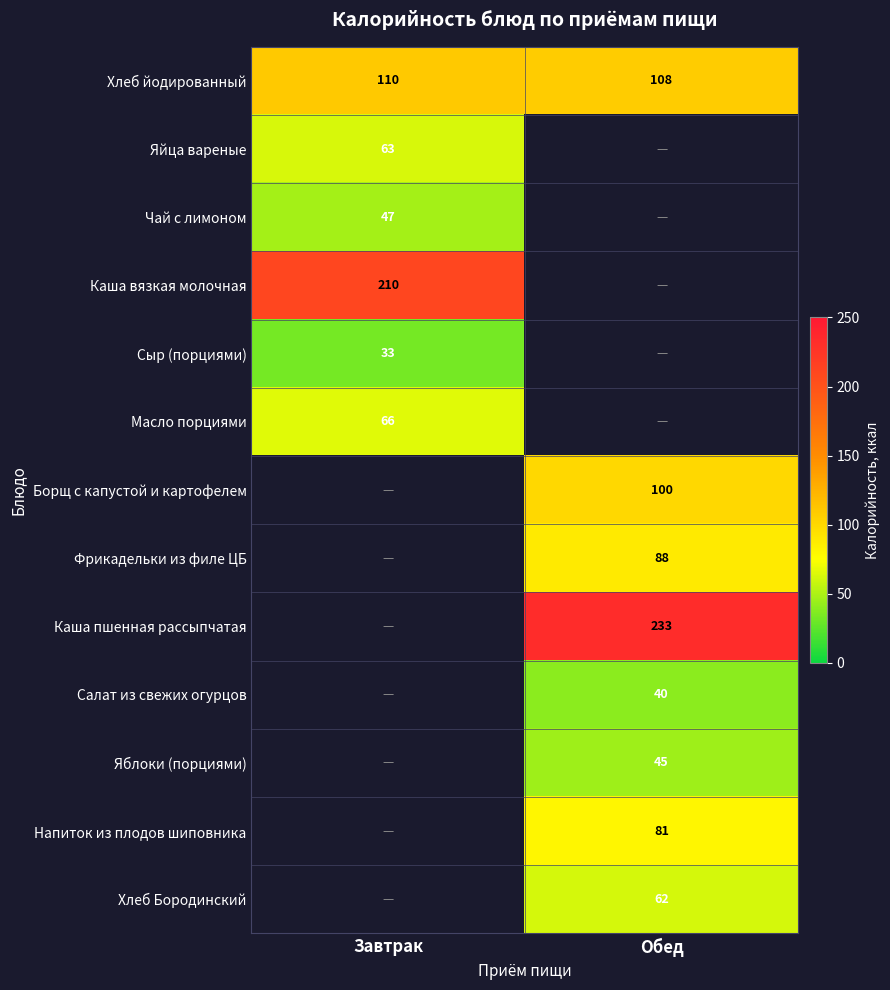

Between Обед and Завтрак, which is larger?

Завтрак